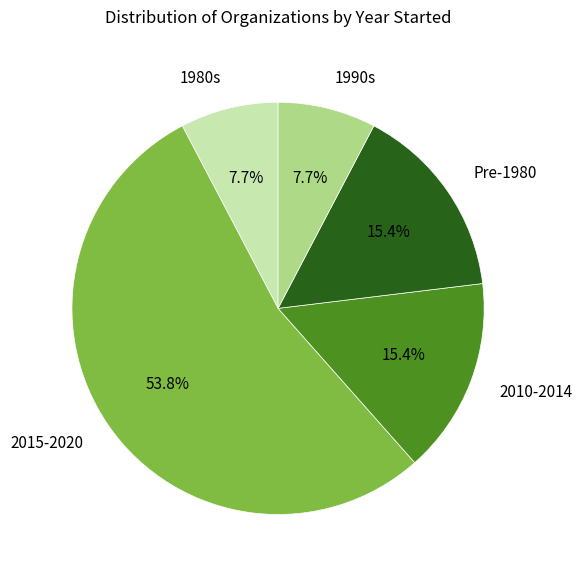

What is the largest slice in the pie chart?

2015-2020